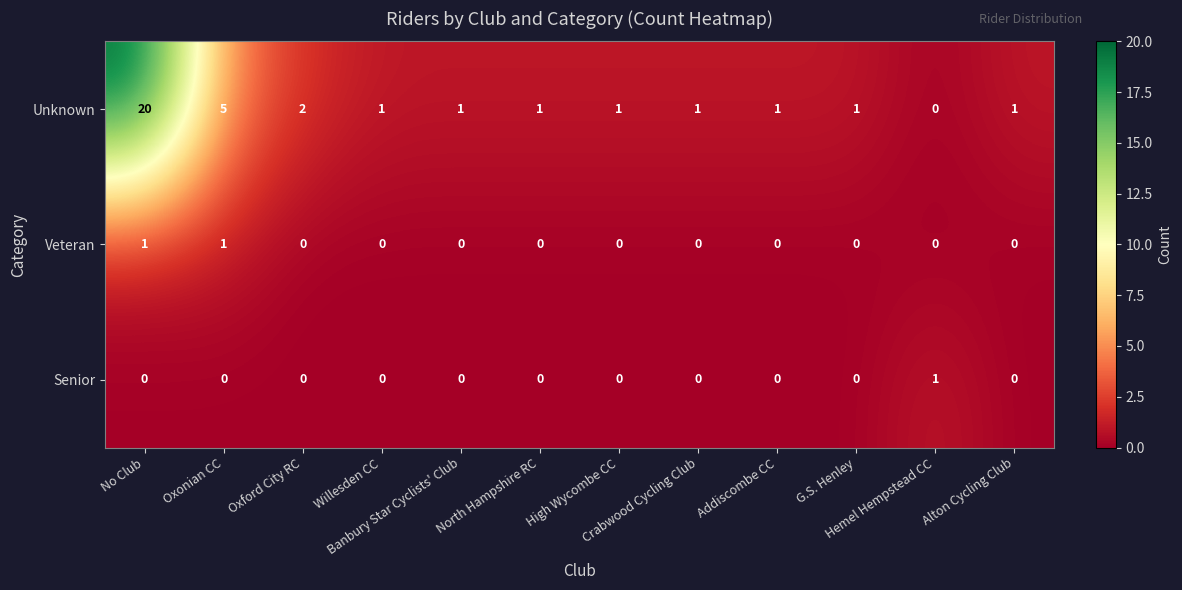

Count the Veteran values in the range 0 to 1.

12